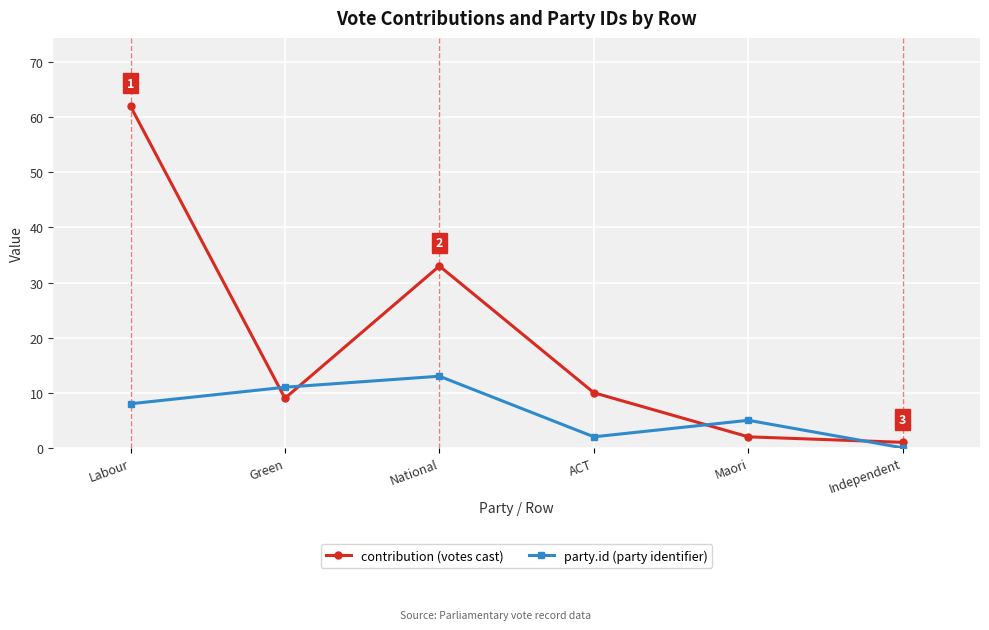

What is the label of the 3rd point from the right?

ACT